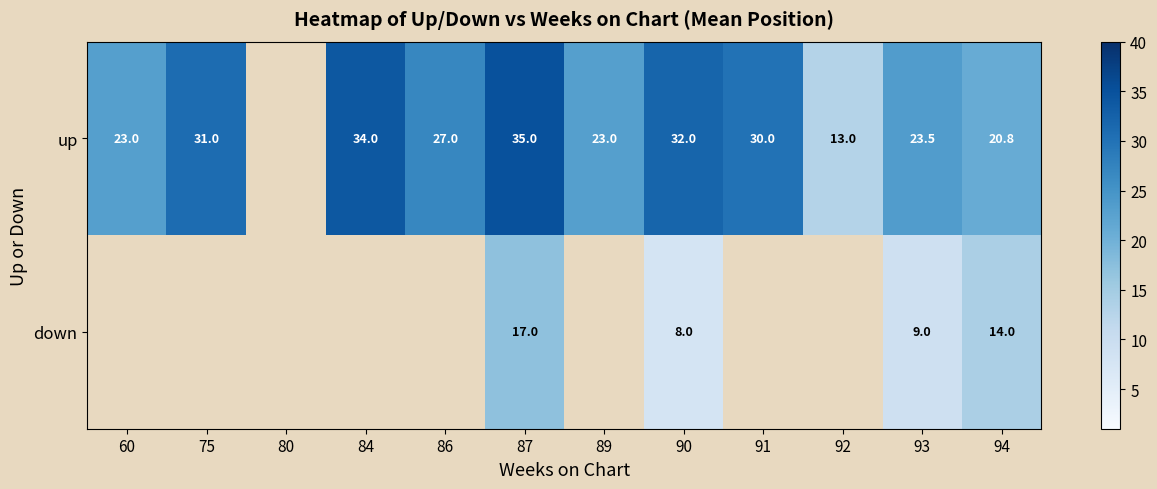

At 94, list the series in order from largest to smallest.

up, down